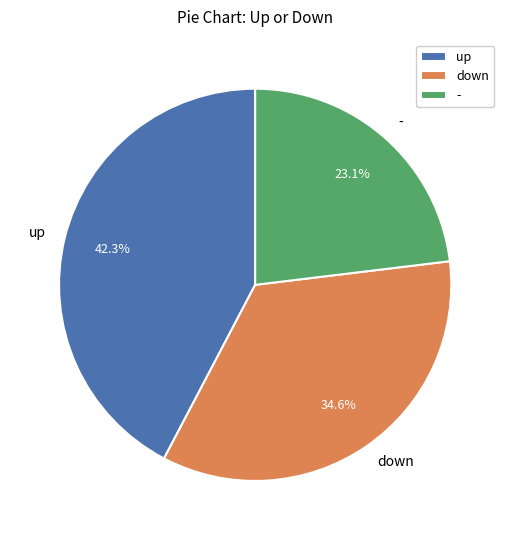

How many segments does this pie chart have?

3